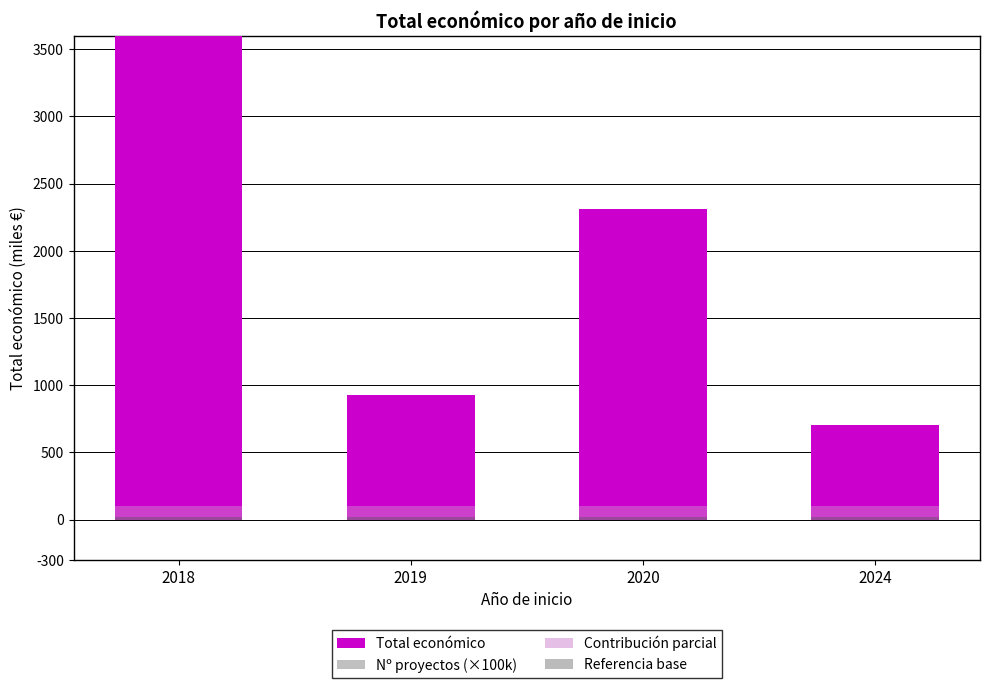

The Referencia base series shows 33560 at 2024. True or false?

False